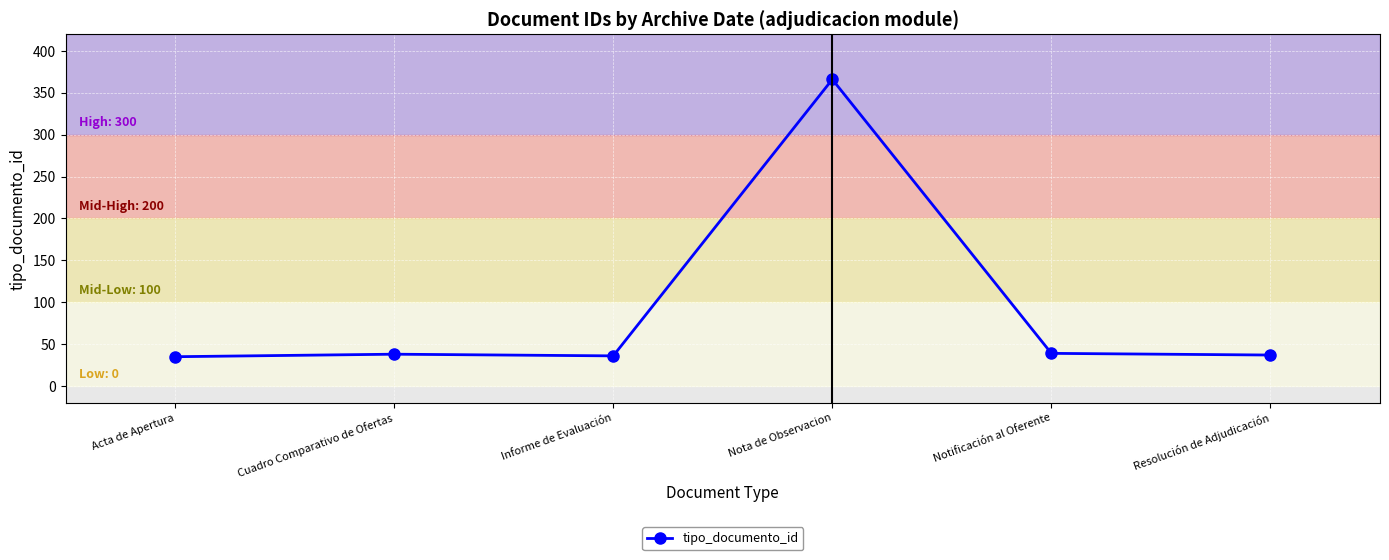

The chart shows a value of 57 at Cuadro Comparativo de Ofertas. True or false?

False